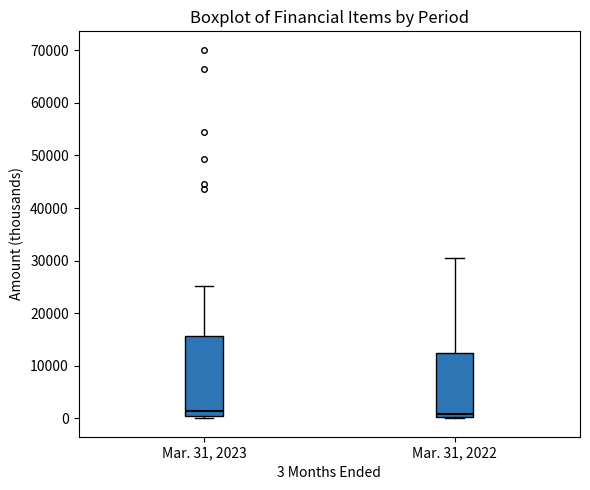

Reading left to right, read every box against the y-axis: the position of its median line, the range the box covers, and the ends of its whiskers. The values are not printed on the chart, so give them approximately, as read against the axis.

Mar. 31, 2023: median 1000, box 0 to 16000, whiskers 0 (just below the box's lower edge) to 25000
Mar. 31, 2022: median 1000, box 0 to 12000, whiskers 0 to 30000